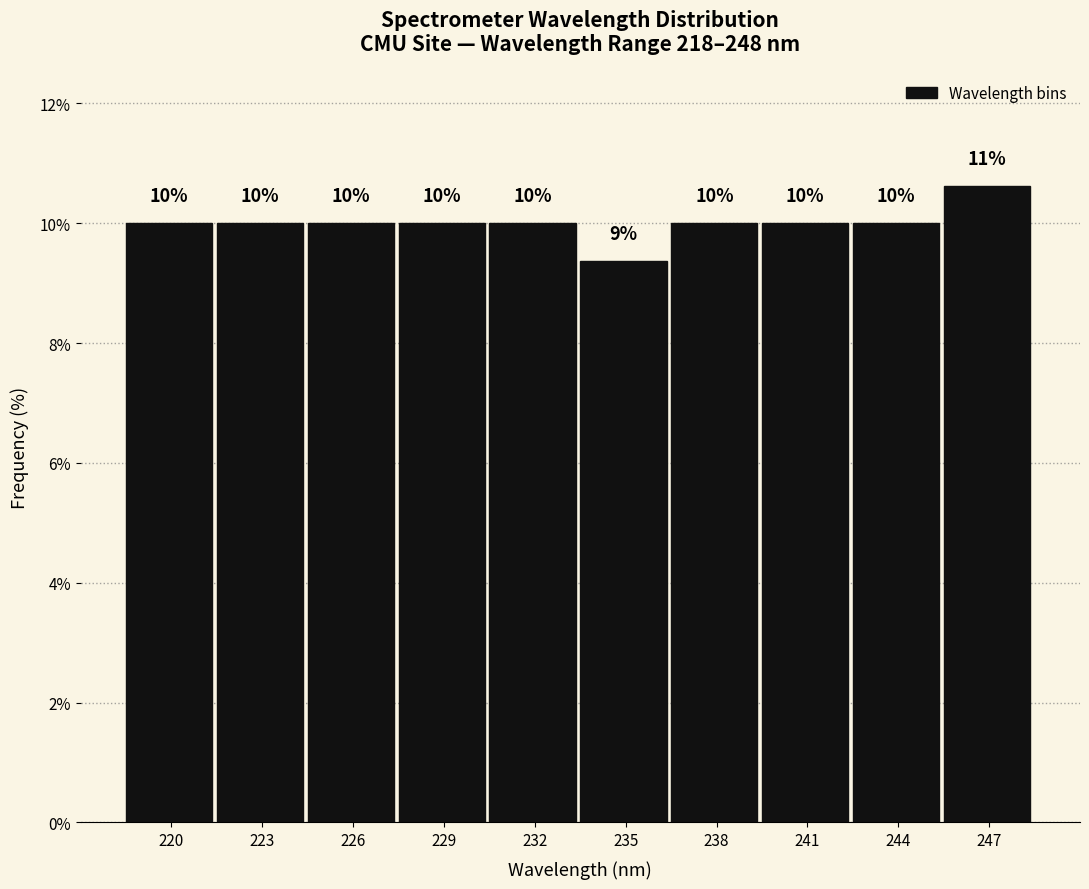

Approximately how many times larger is the value at 223 compared to 244?

1.0